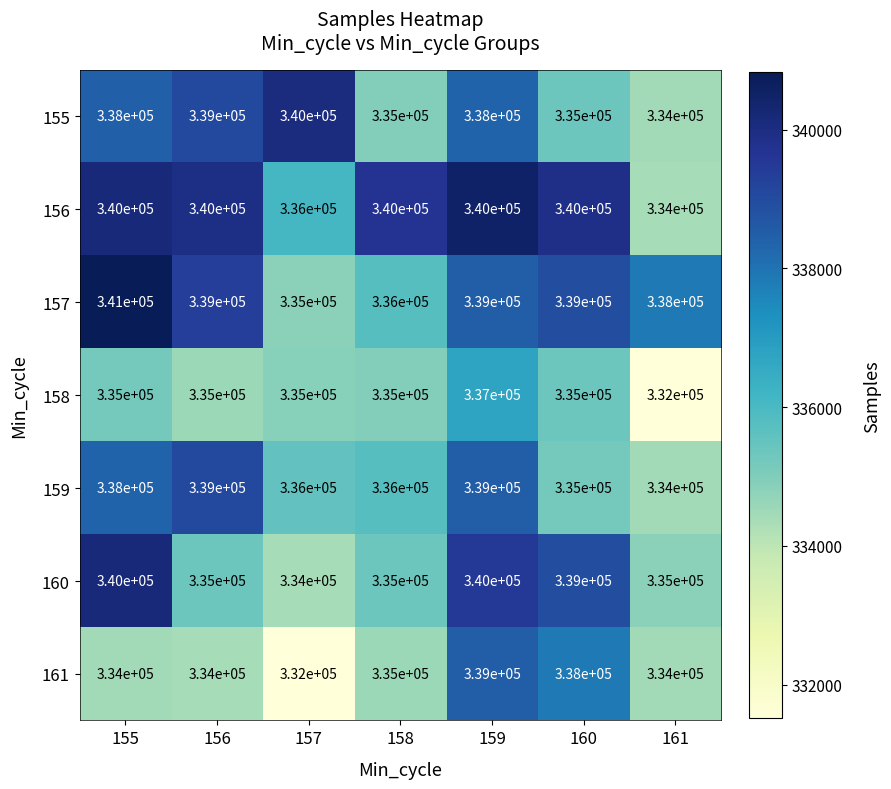

What is the difference between the maximum and minimum values in the 155 series?

6000